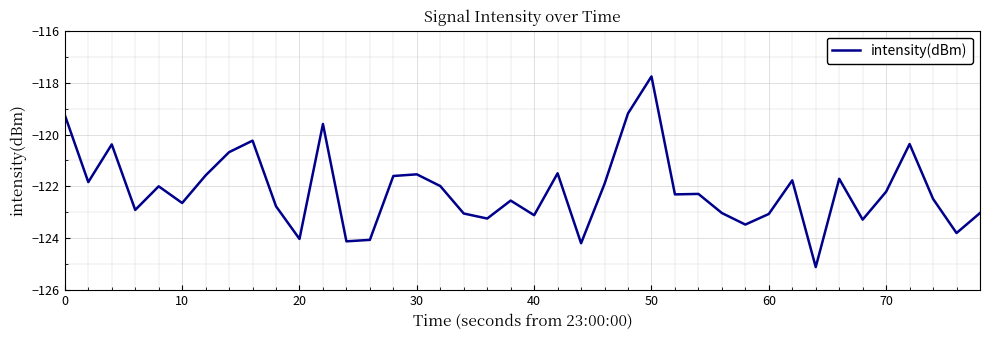

True or false: the data has more than 2 interior local peaks.

True